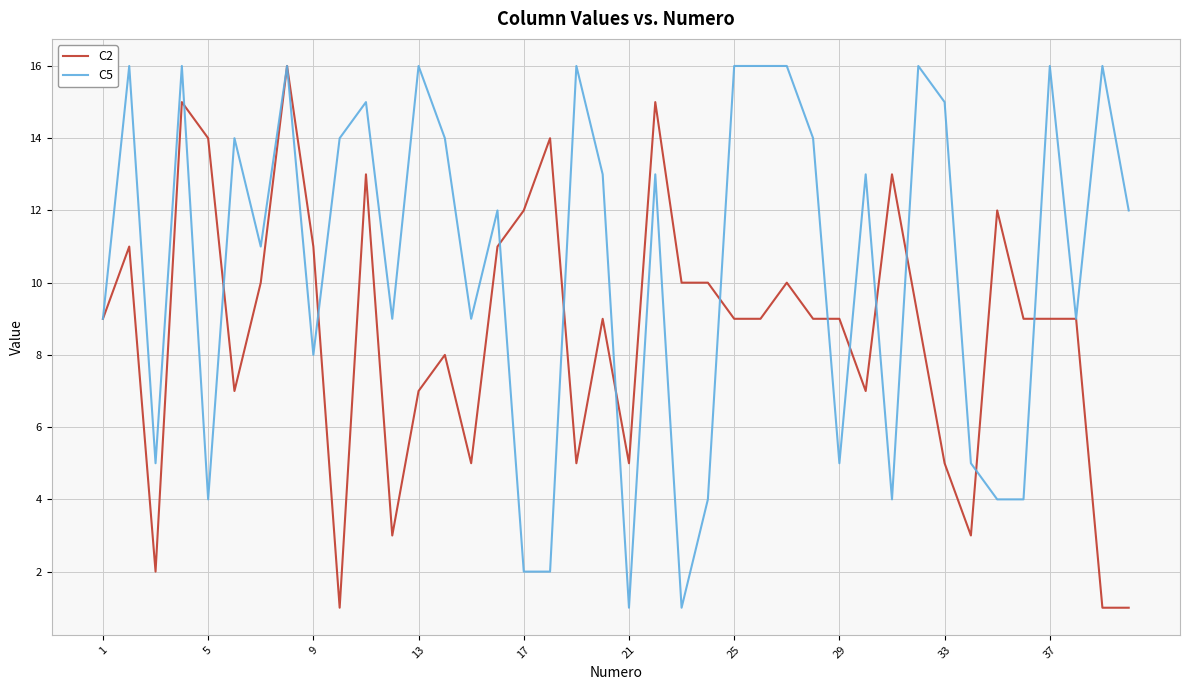

What is the maximum value shown in the chart?

16